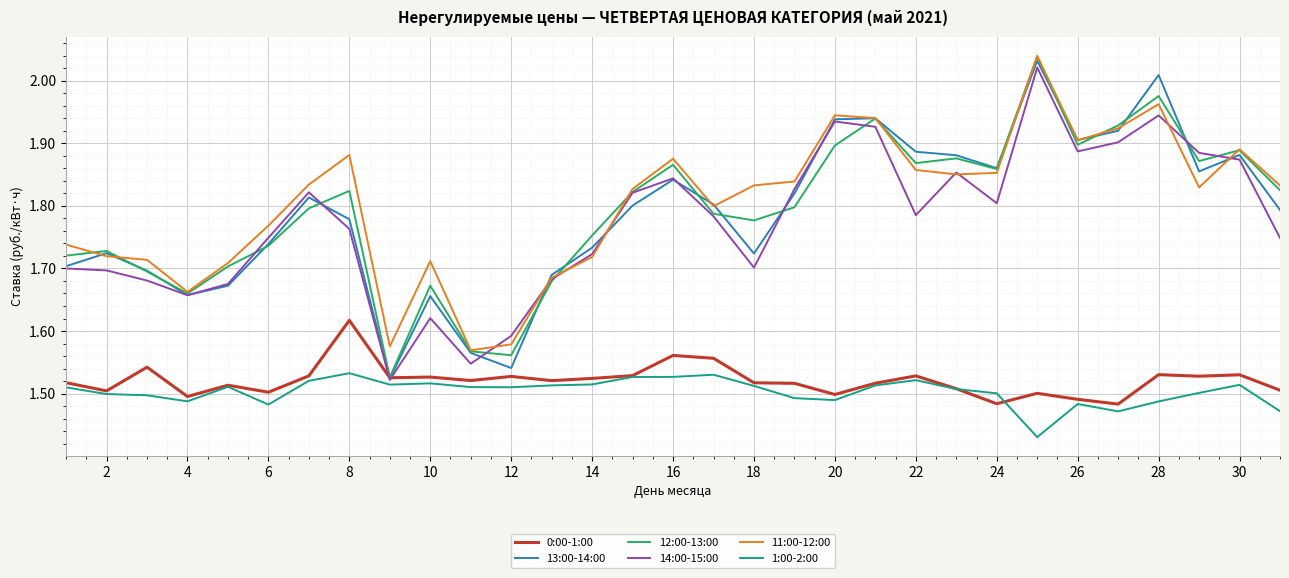

True or false: 1:00-2:00 and 11:00-12:00 intersect in this chart.

False